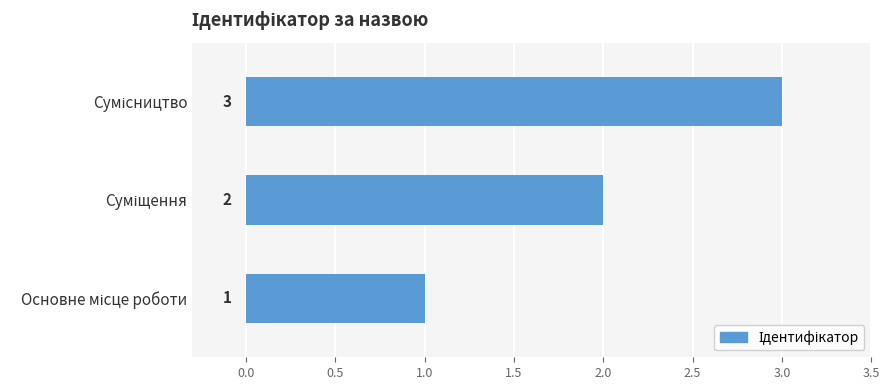

What is the greatest value displayed?

3